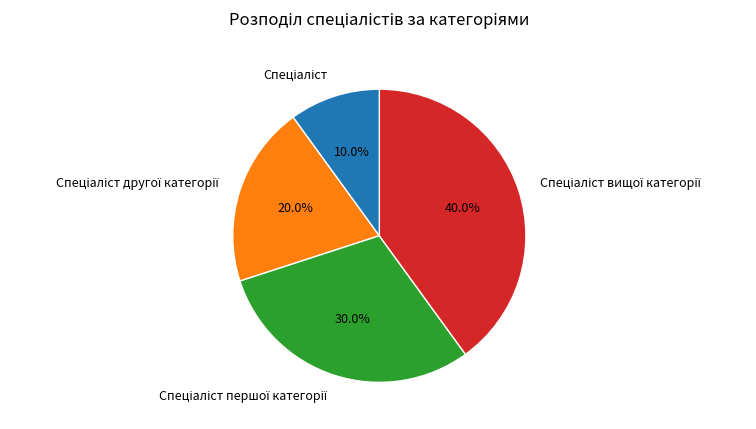

Is there any slice that represents more than half of the pie?

No